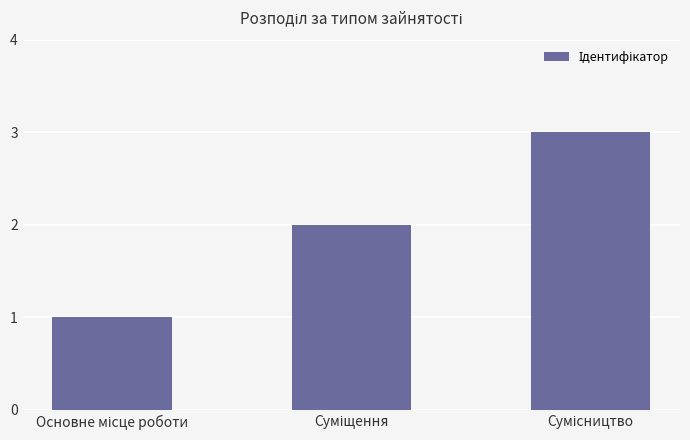

What is the greatest value displayed?

3